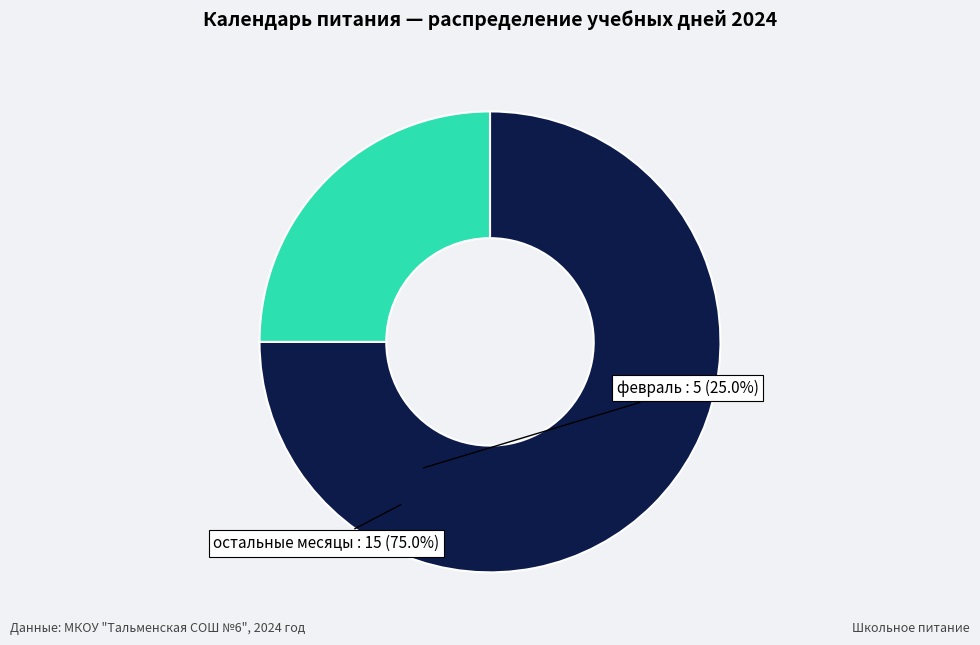

How many segments does this pie chart have?

2